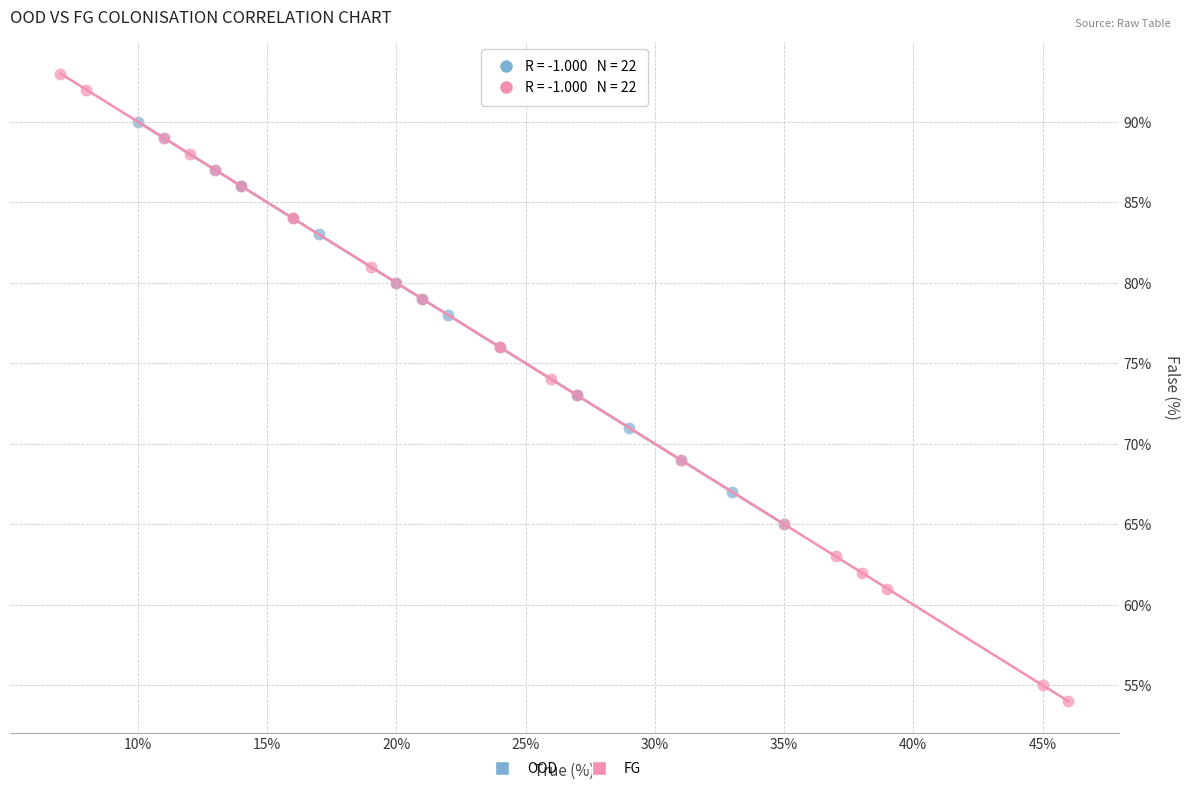

Which series reaches the maximum Y coordinate?

FG